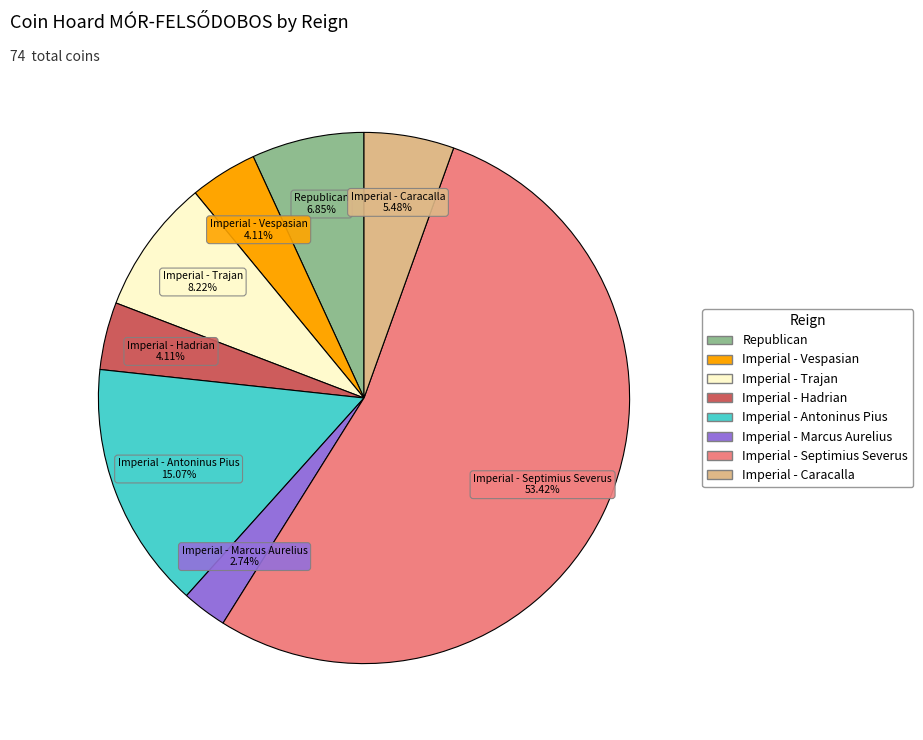

Is it true that Imperial - Septimius Severus is 68% of the pie?

False